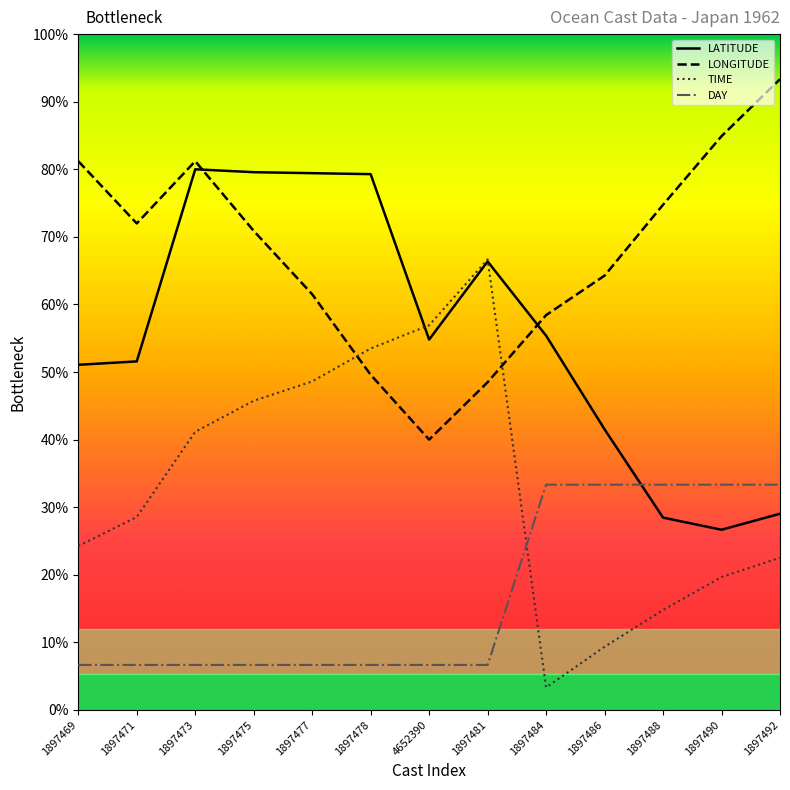

What is the label of the 6th point from the left?

1897478